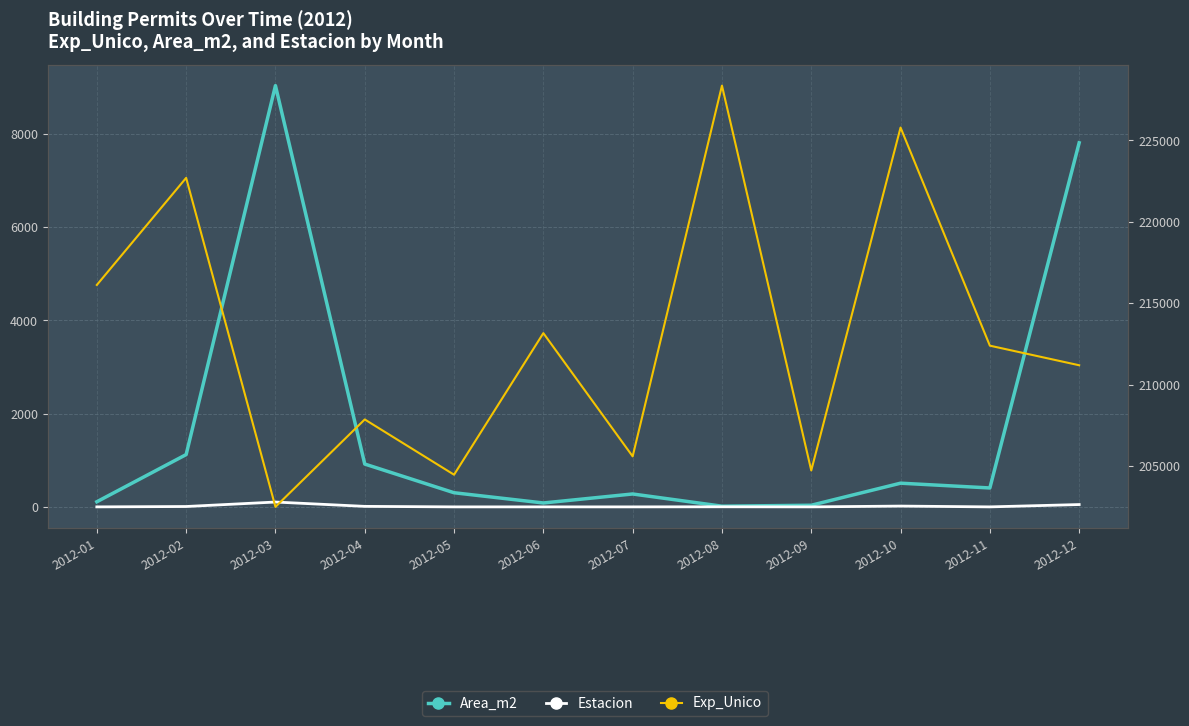

What is the maximum value shown in the chart?

228364.6